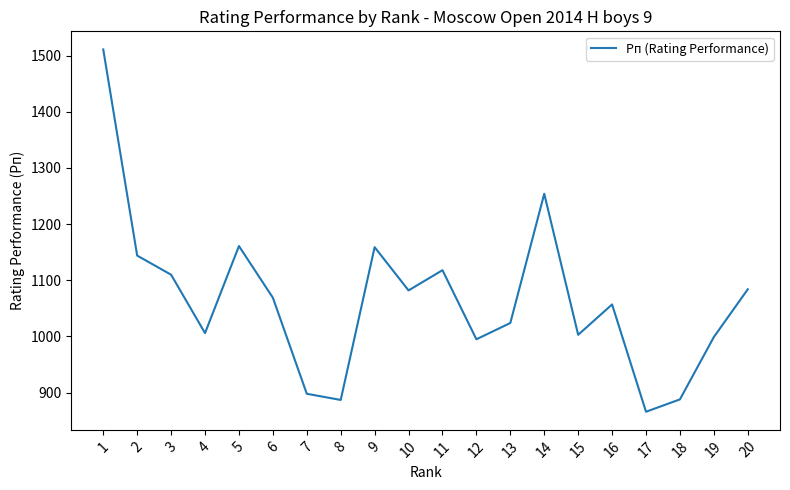

Does the chart have visible grid lines?

No